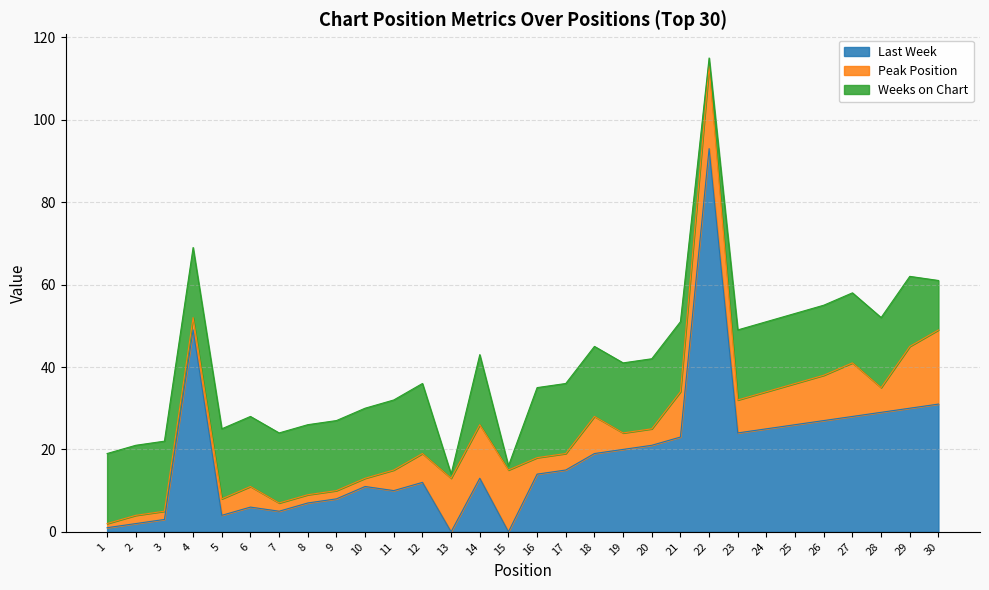

At which category does the chart reach its minimum across all series?

13